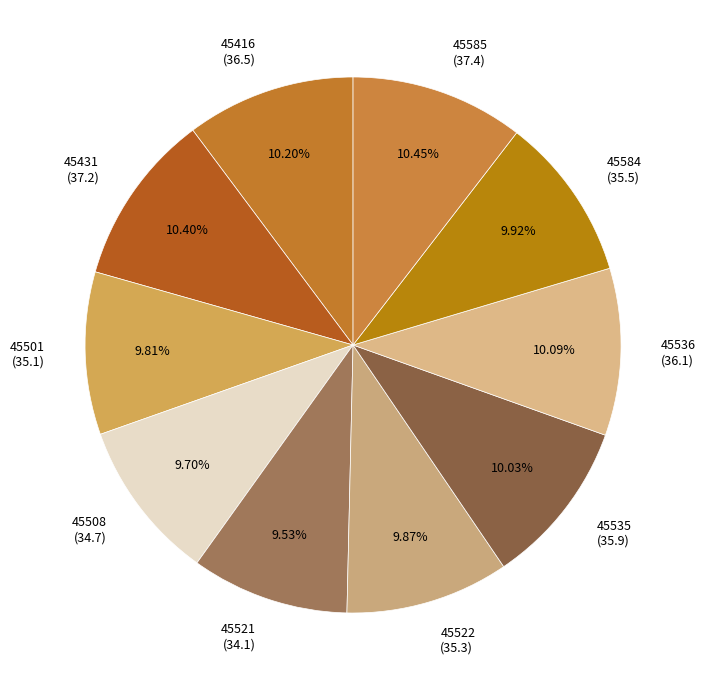

The 45522 slice represents 10% of the pie. True or false?

True